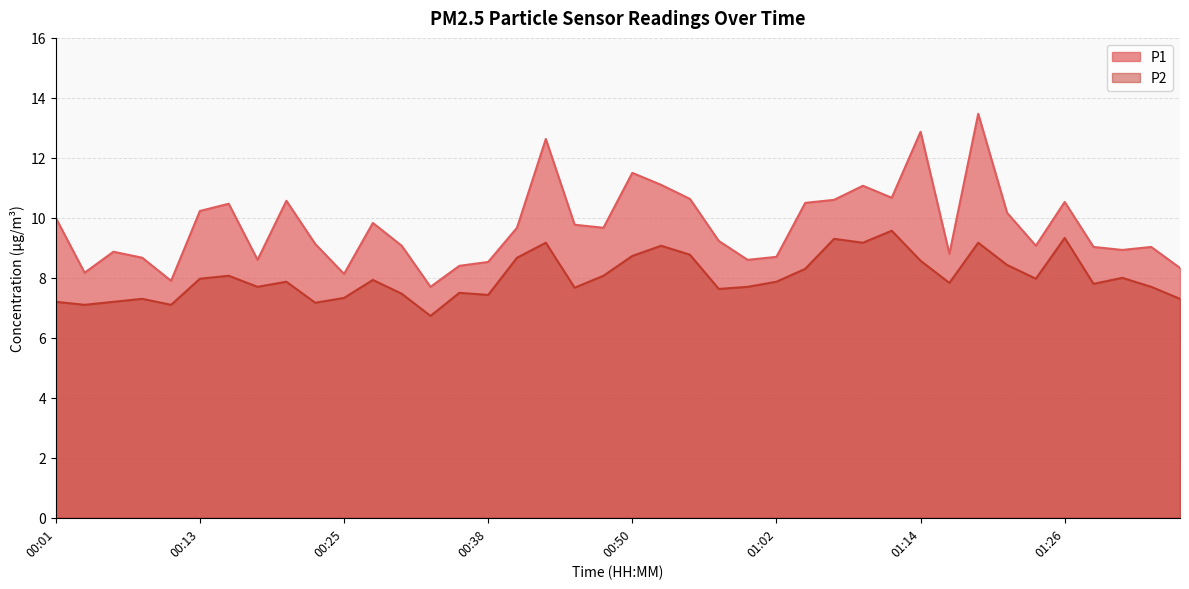

True or false: P1 has a value of 7.9 at 00:11.

True